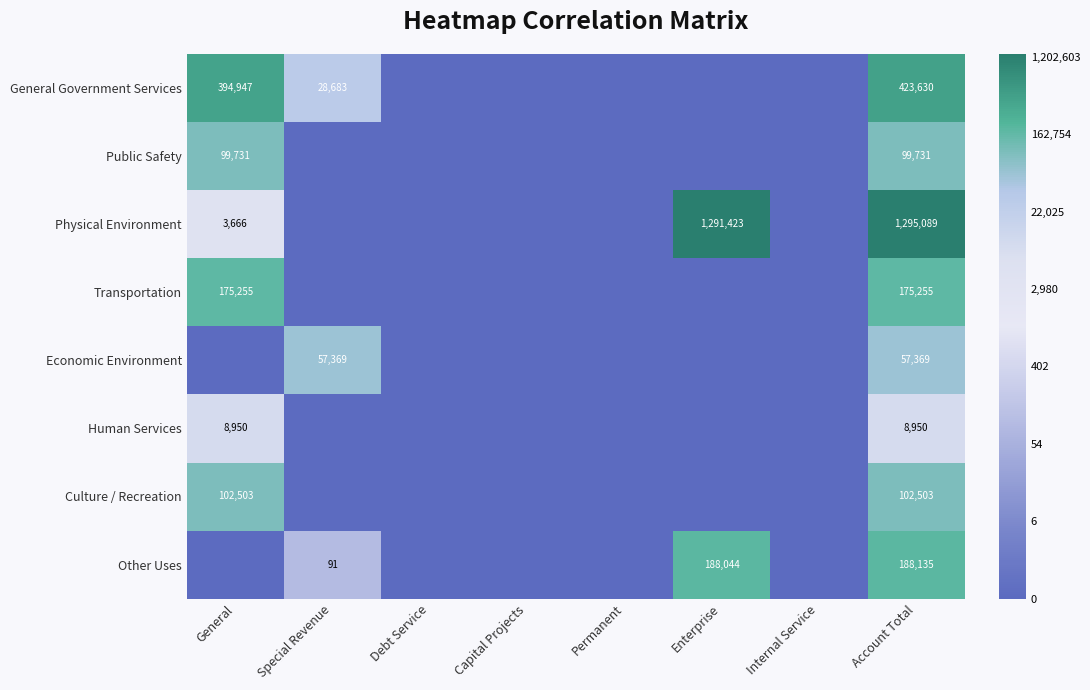

At which category is the sum across all series the highest?

Account Total